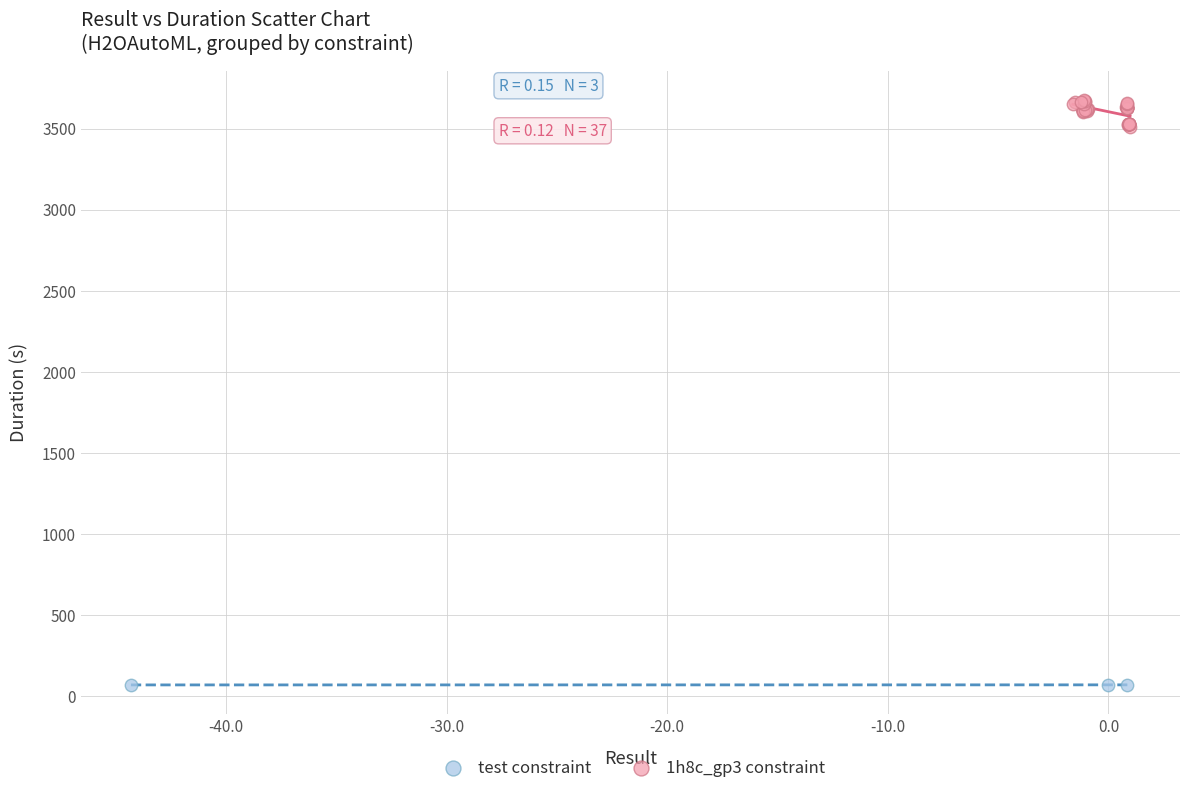

Which series contains the lowest Y value?

test constraint